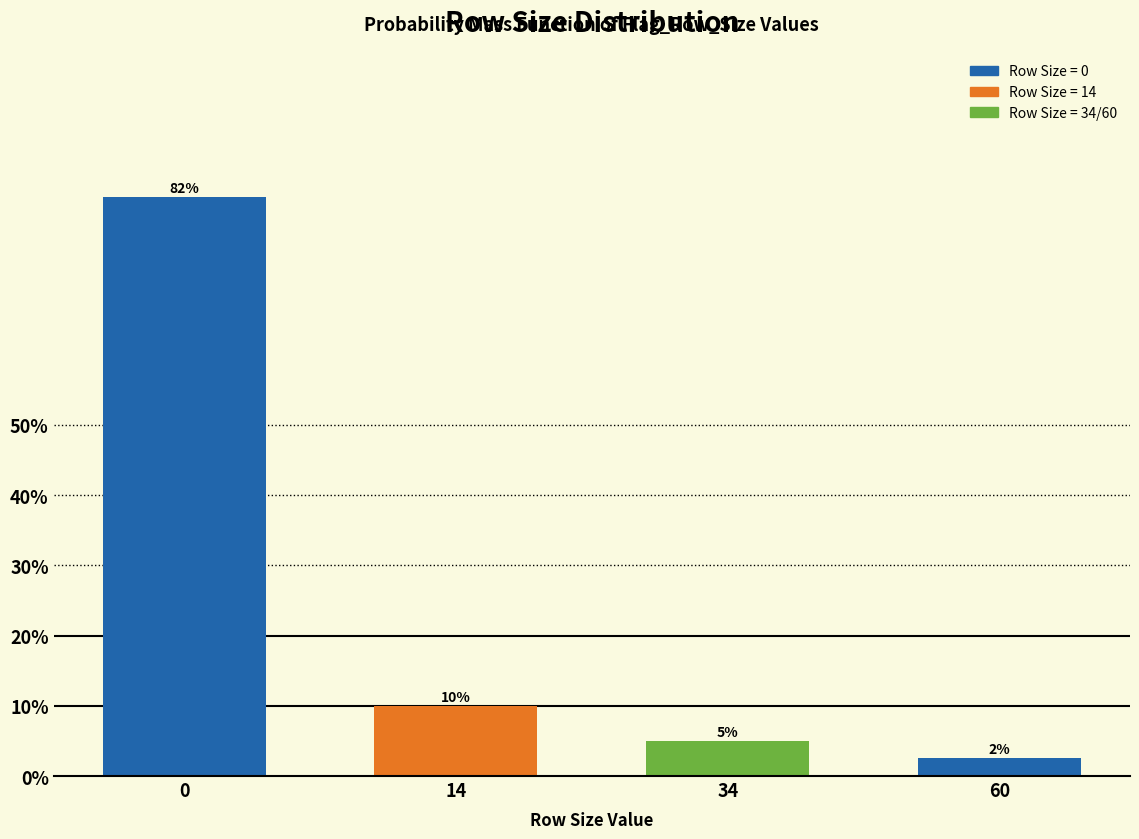

The value at 34 is 5.0. True or false?

True